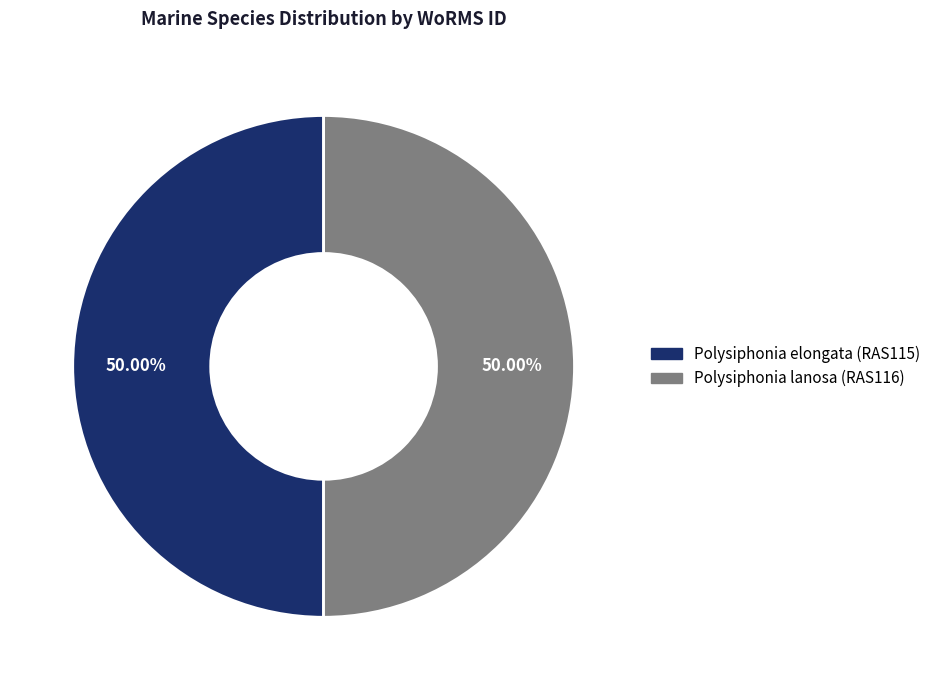

To the nearest percent, what is the combined percentage of Polysiphonia lanosa (RAS116) and Polysiphonia elongata (RAS115)?

100%